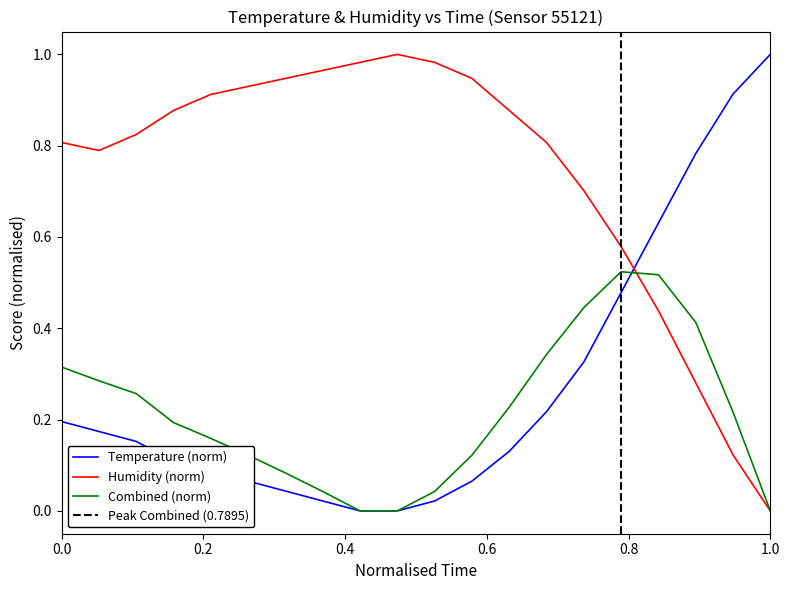

The Humidity (norm) series shows 0.5 at 1.0. True or false?

False